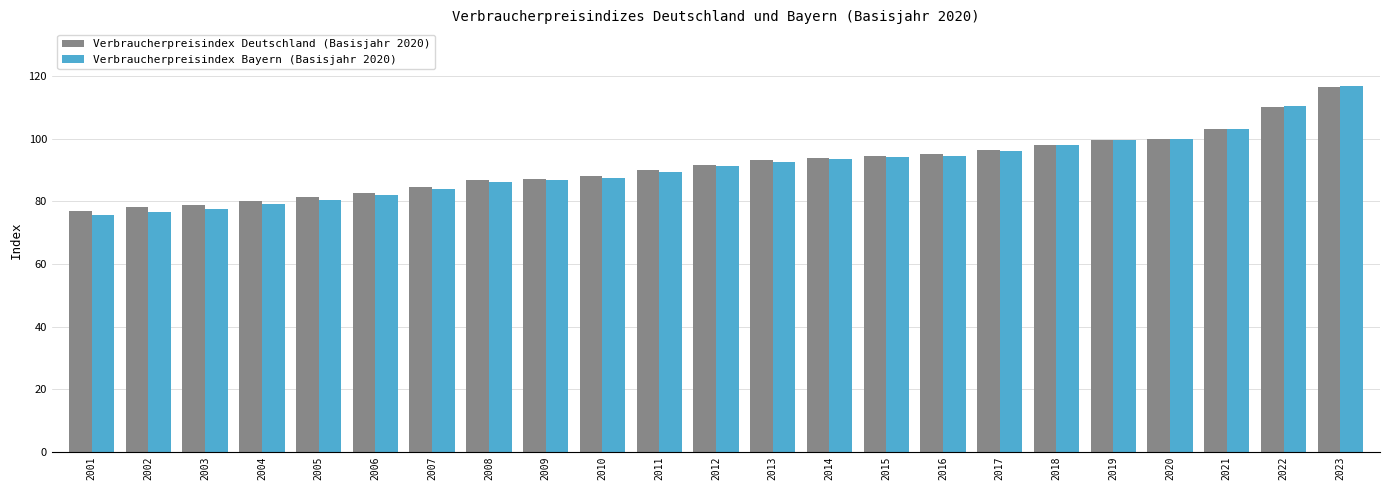

Which series has the largest range (max minus min)?

Verbraucherpreisindex Bayern (Basisjahr 2020)